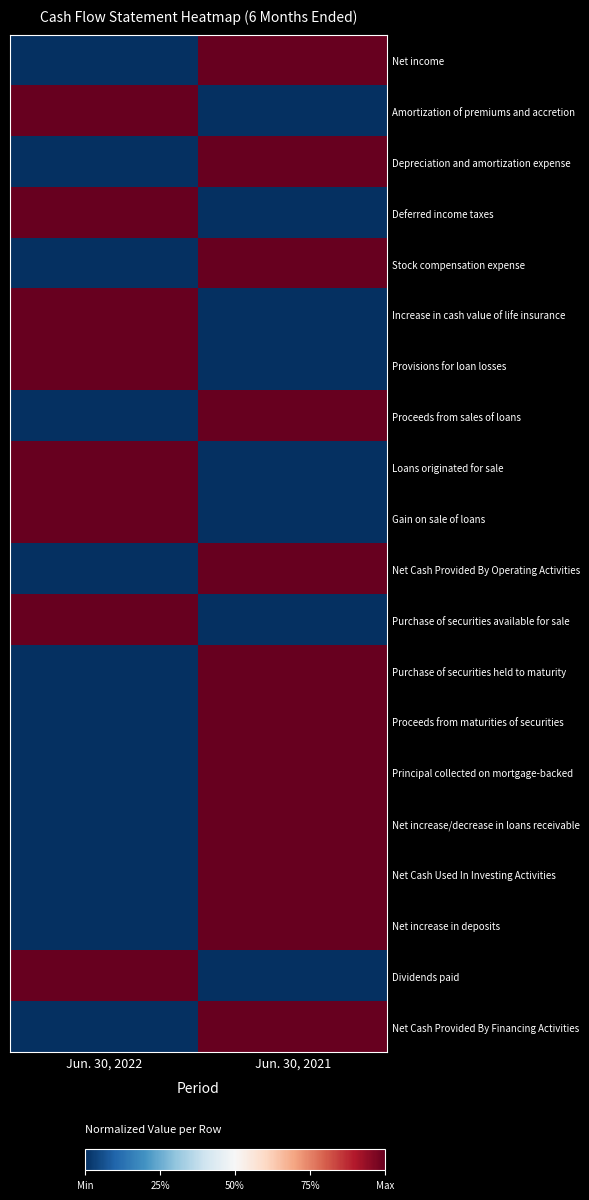

Reading left to right, list all the values displayed in this chart.

Net income: Jun. 30, 2022=0	Jun. 30, 2021=1
Amortization of premiums and accretion: Jun. 30, 2022=1	Jun. 30, 2021=0
Depreciation and amortization expense: Jun. 30, 2022=0	Jun. 30, 2021=1
Deferred income taxes: Jun. 30, 2022=1	Jun. 30, 2021=0
Stock compensation expense: Jun. 30, 2022=0	Jun. 30, 2021=1
Increase in cash value of life insurance: Jun. 30, 2022=1	Jun. 30, 2021=0
Provisions for loan losses: Jun. 30, 2022=1	Jun. 30, 2021=0
Proceeds from sales of loans: Jun. 30, 2022=0	Jun. 30, 2021=1
Loans originated for sale: Jun. 30, 2022=1	Jun. 30, 2021=0
Gain on sale of loans: Jun. 30, 2022=1	Jun. 30, 2021=0
Net Cash Provided By Operating Activities: Jun. 30, 2022=0	Jun. 30, 2021=1
Purchase of securities available for sale: Jun. 30, 2022=1	Jun. 30, 2021=0
Purchase of securities held to maturity: Jun. 30, 2022=0	Jun. 30, 2021=1
Proceeds from maturities of securities: Jun. 30, 2022=0	Jun. 30, 2021=1
Principal collected on mortgage-backed: Jun. 30, 2022=0	Jun. 30, 2021=1
Net increase/decrease in loans receivable: Jun. 30, 2022=0	Jun. 30, 2021=1
Net Cash Used In Investing Activities: Jun. 30, 2022=0	Jun. 30, 2021=1
Net increase in deposits: Jun. 30, 2022=0	Jun. 30, 2021=1
Dividends paid: Jun. 30, 2022=1	Jun. 30, 2021=0
Net Cash Provided By Financing Activities: Jun. 30, 2022=0	Jun. 30, 2021=1